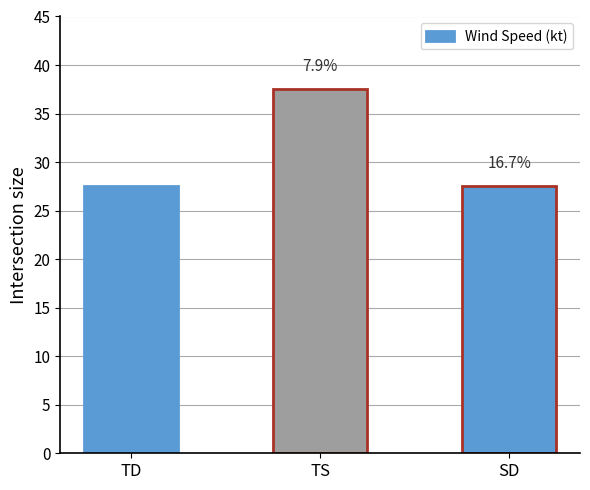

Reading left to right, transcribe all the data shown in this chart.

TD=27.5	TS=37.5	SD=27.5